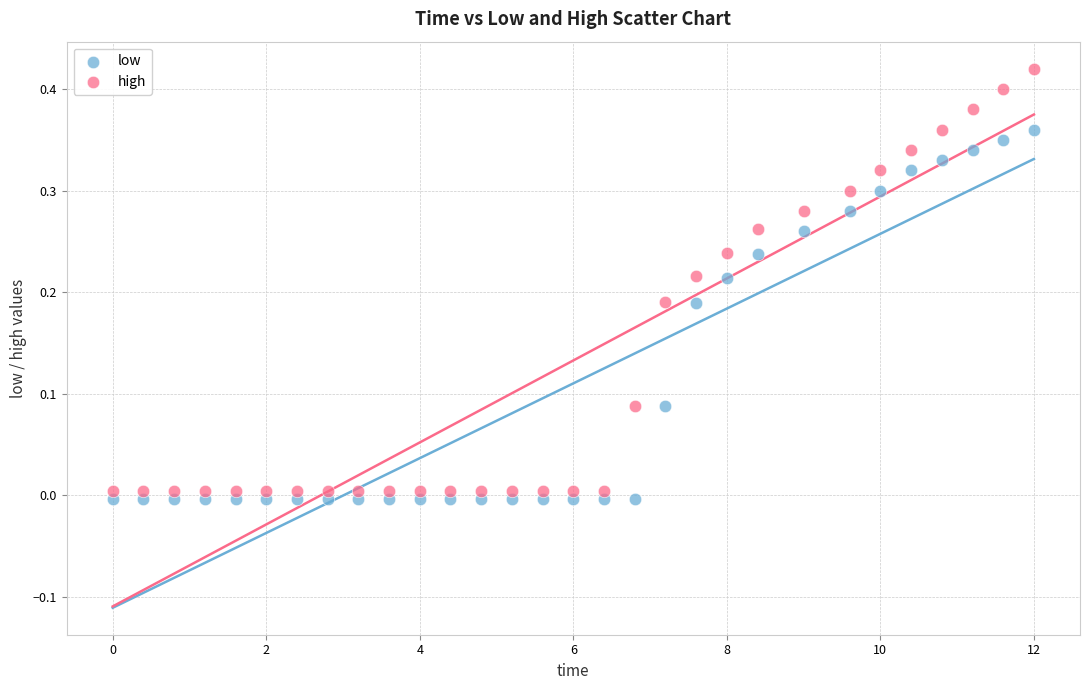

Which series reaches the minimum Y coordinate?

low